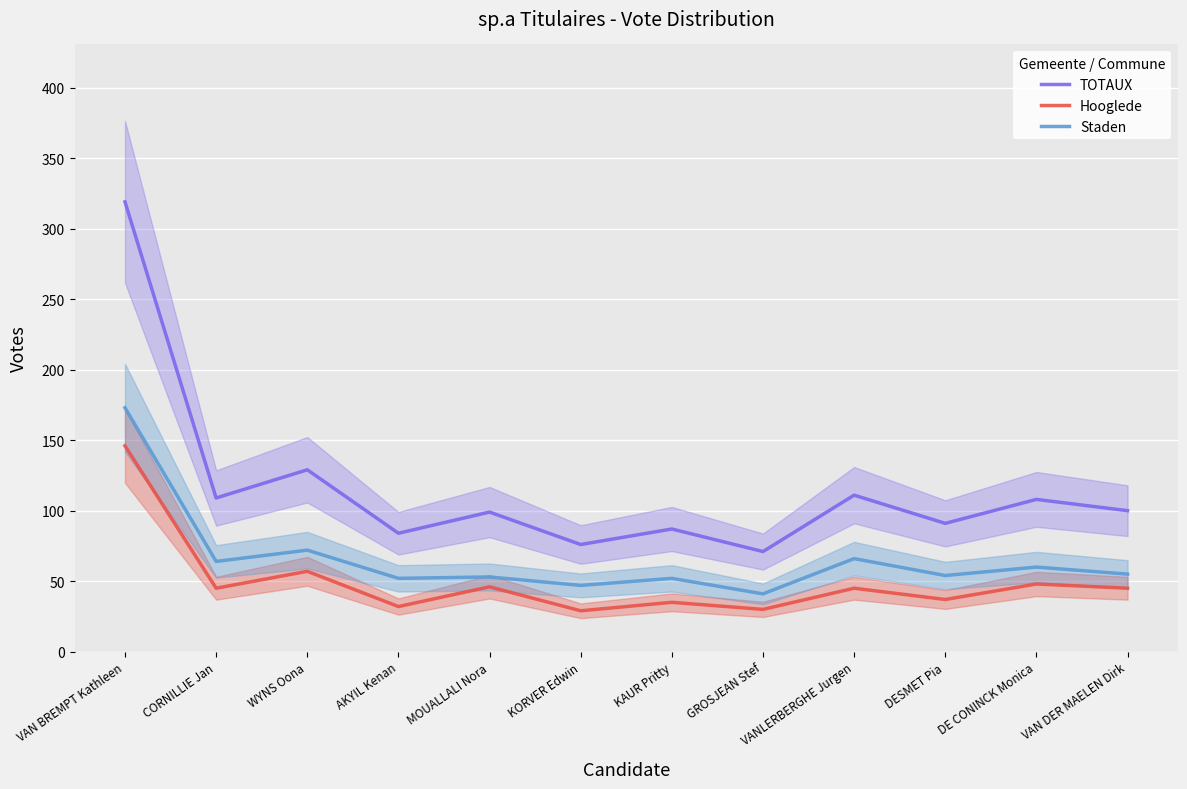

Reading right to left, transcribe all the data shown in this chart.

TOTAUX: 100	108	91	111	71	87	76	99	84	129	109	319
Hooglede: 45	48	37	45	30	35	29	46	32	57	45	146
Staden: 55	60	54	66	41	52	47	53	52	72	64	173